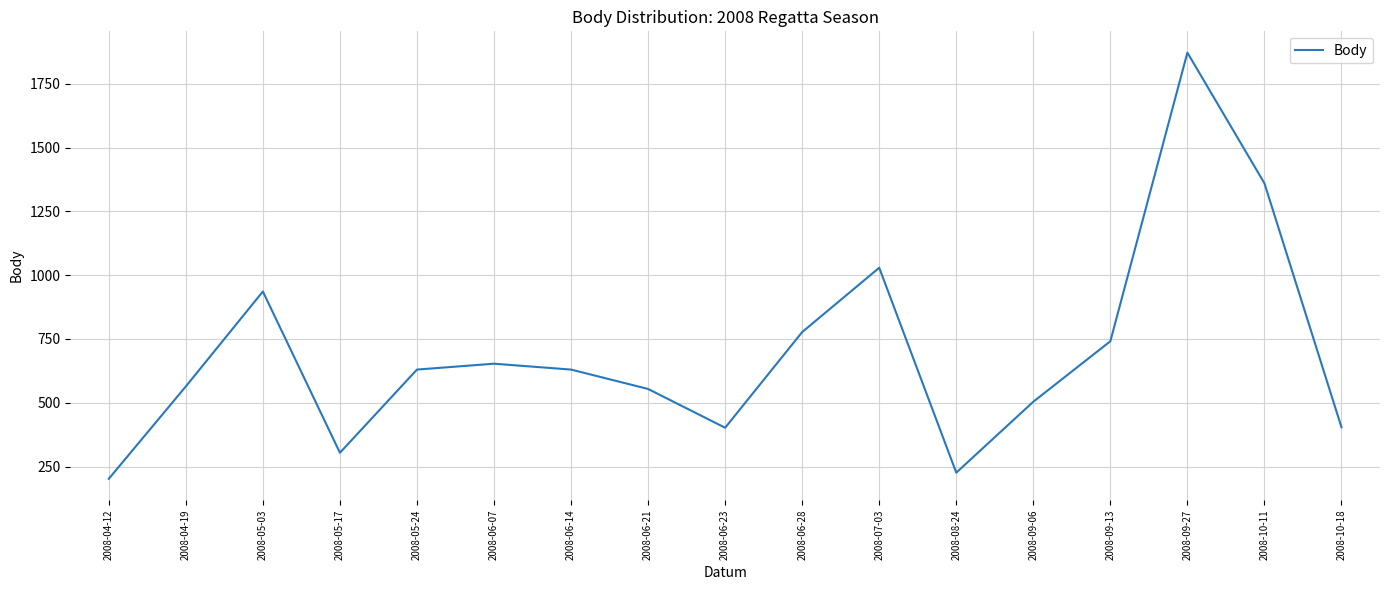

Which label corresponds to the smallest value in the chart?

2008-04-12